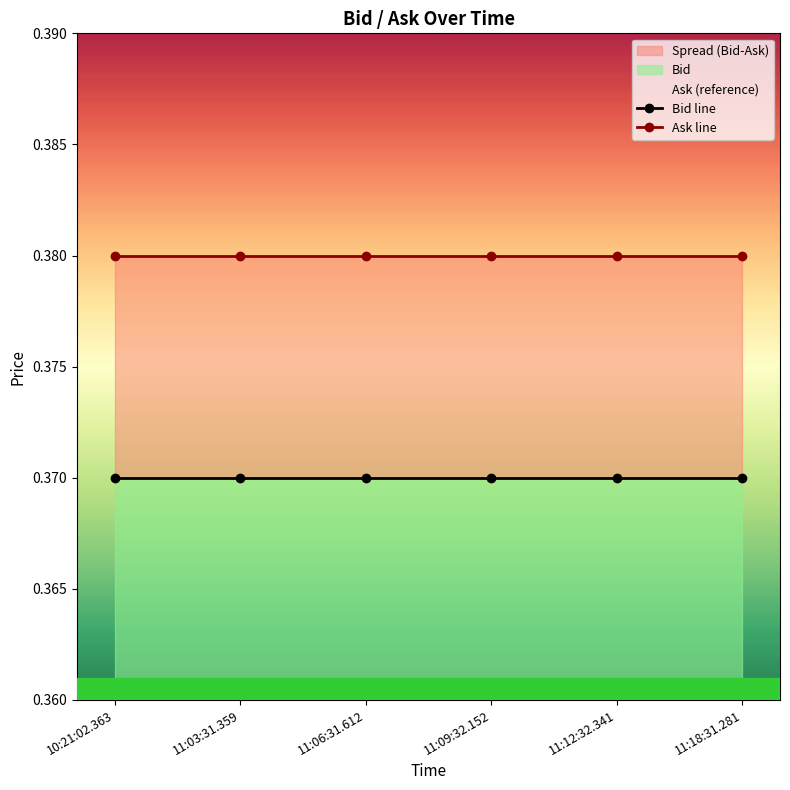

Is it true that Ask line equals 0.2 at 11:18:31.281?

False